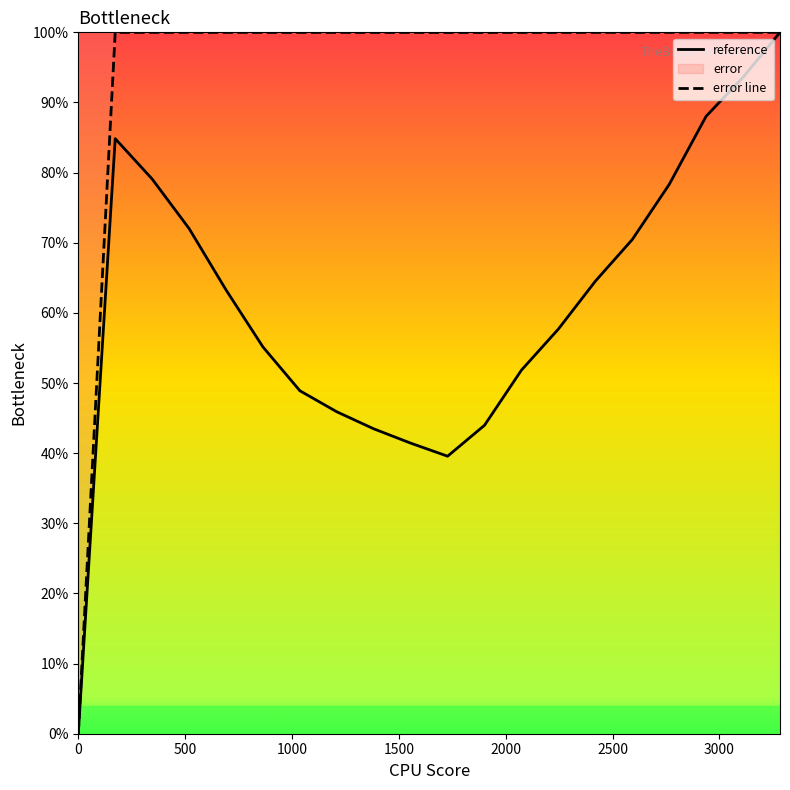

Where is the first local maximum for reference?

172.8